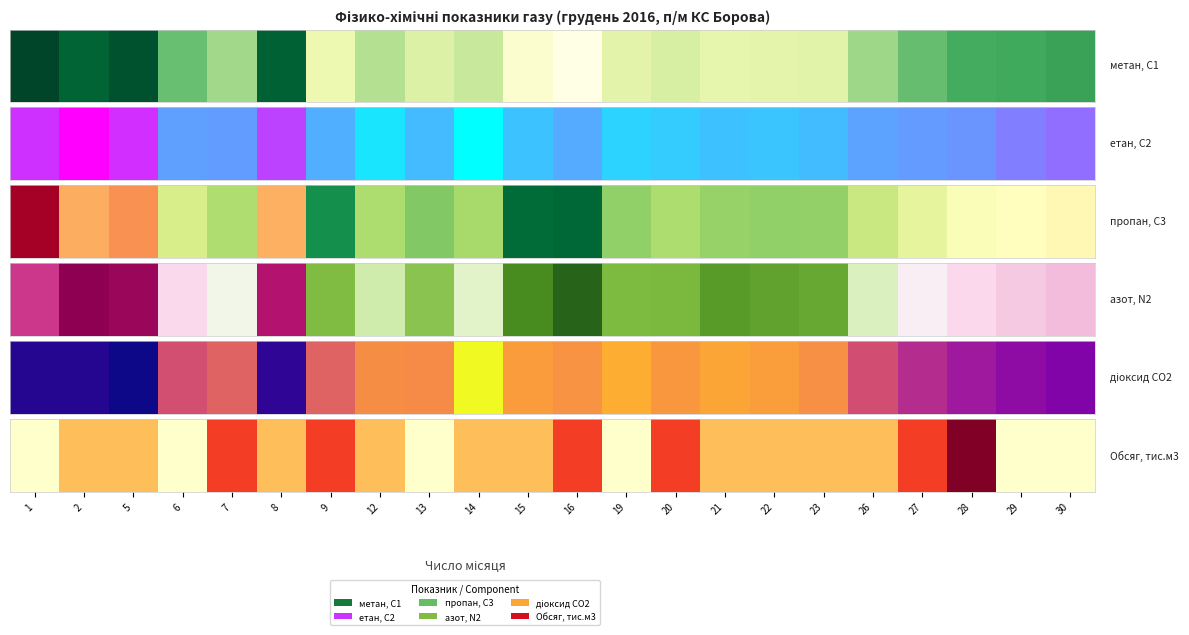

Which has a higher value, 15 or 26?

26